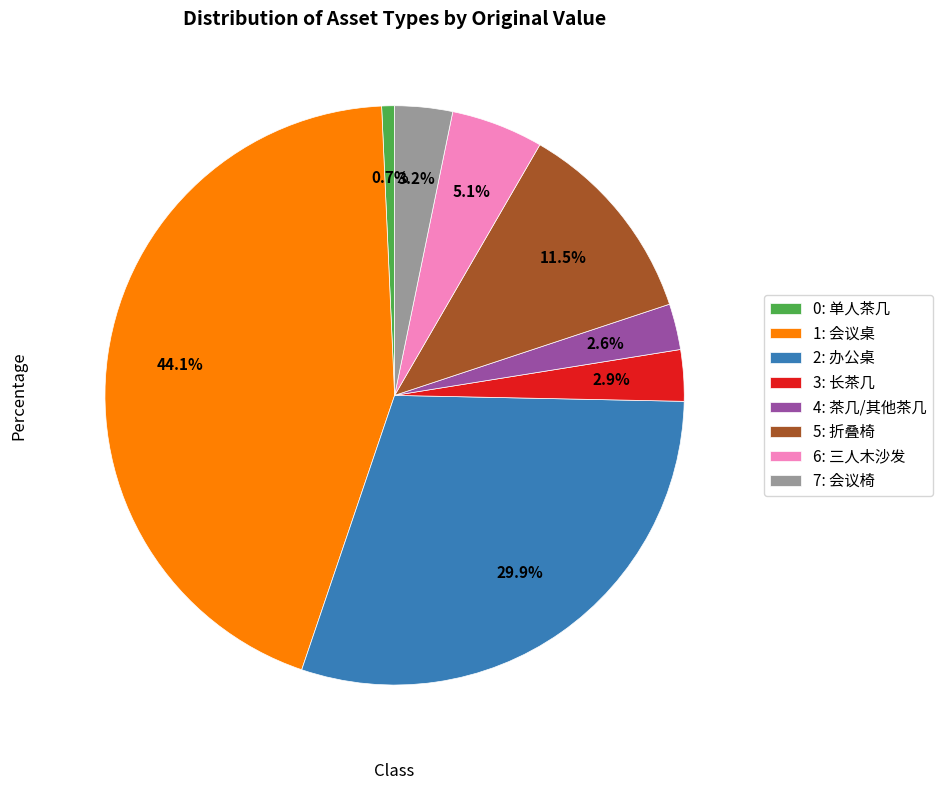

Is 3: 长茶几 the majority of the pie?

No